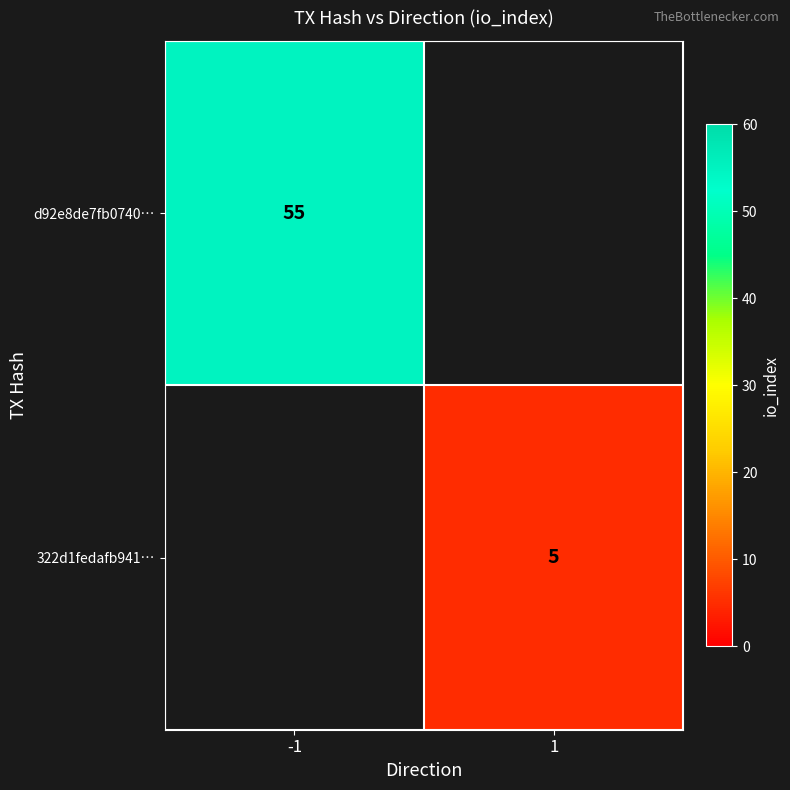

Is it true that 322d1fedafb941… equals 3 at 1?

False